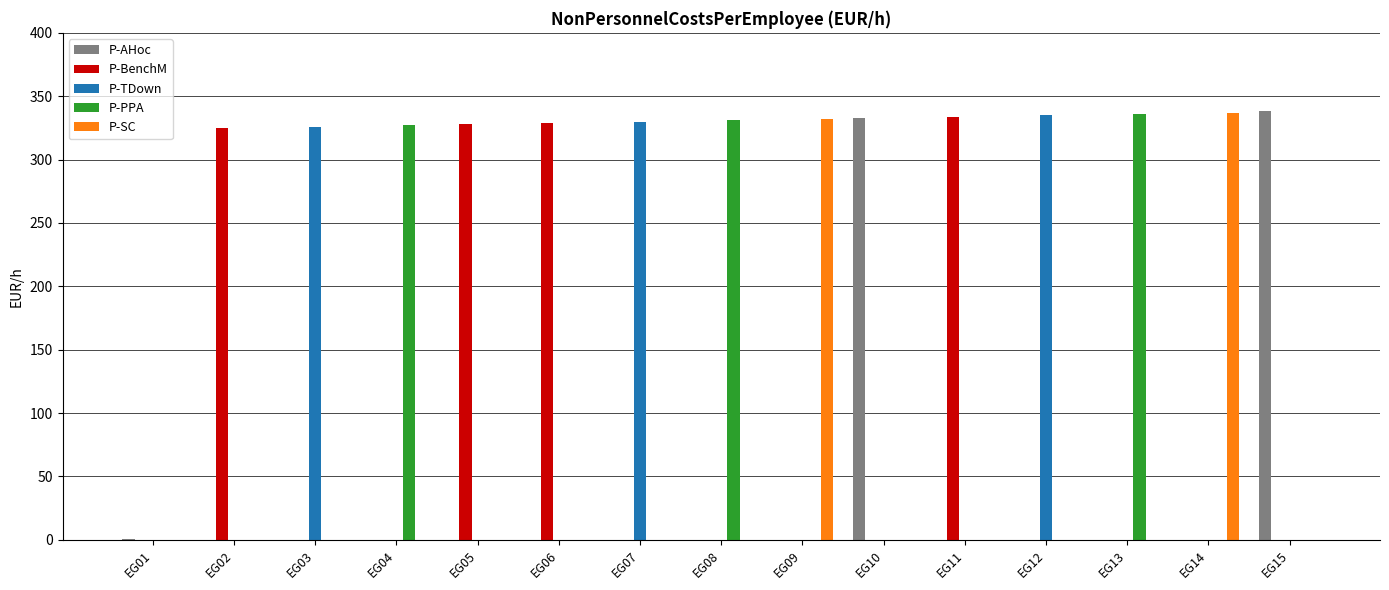

The value of P-AHoc at EG08 is -225. True or false?

False